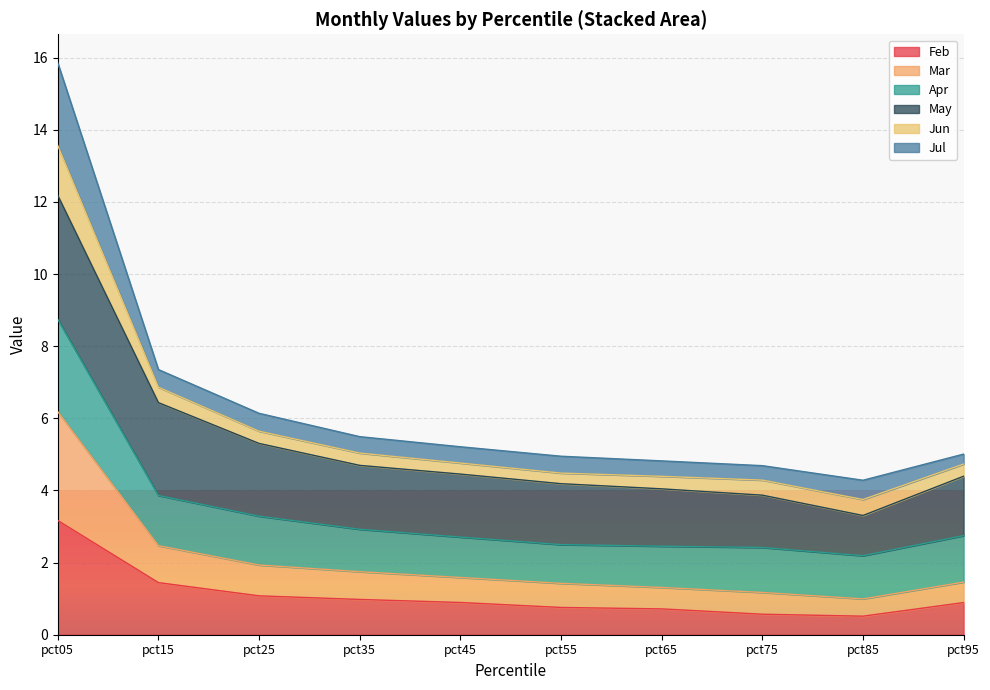

How many lines are shown in the chart?

6